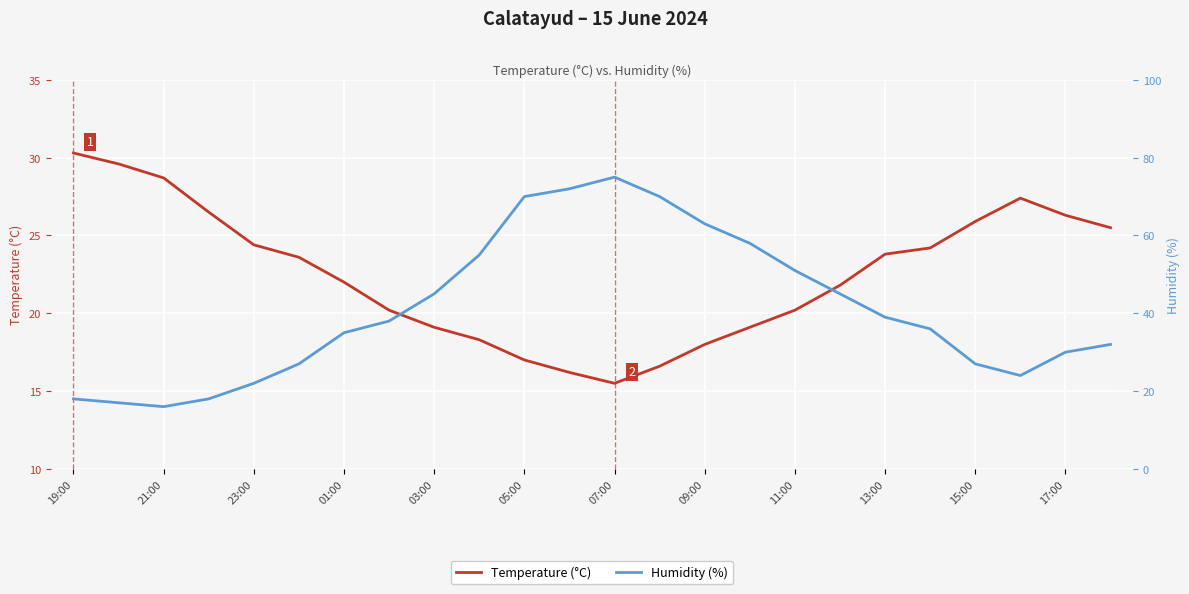

What is the maximum value for Temperature (°C)?

30.3